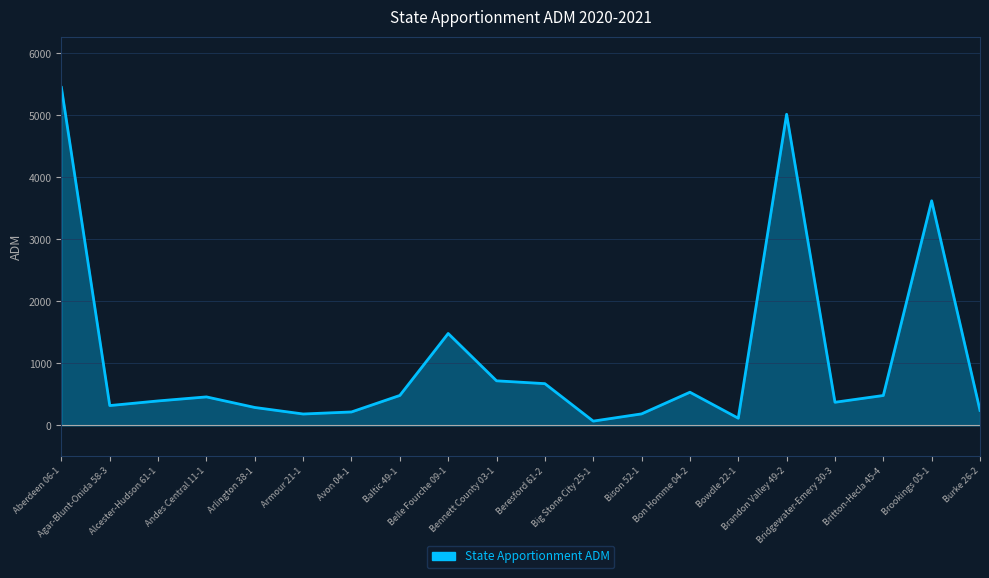

What is the value of the 14th point from the left?

535.0